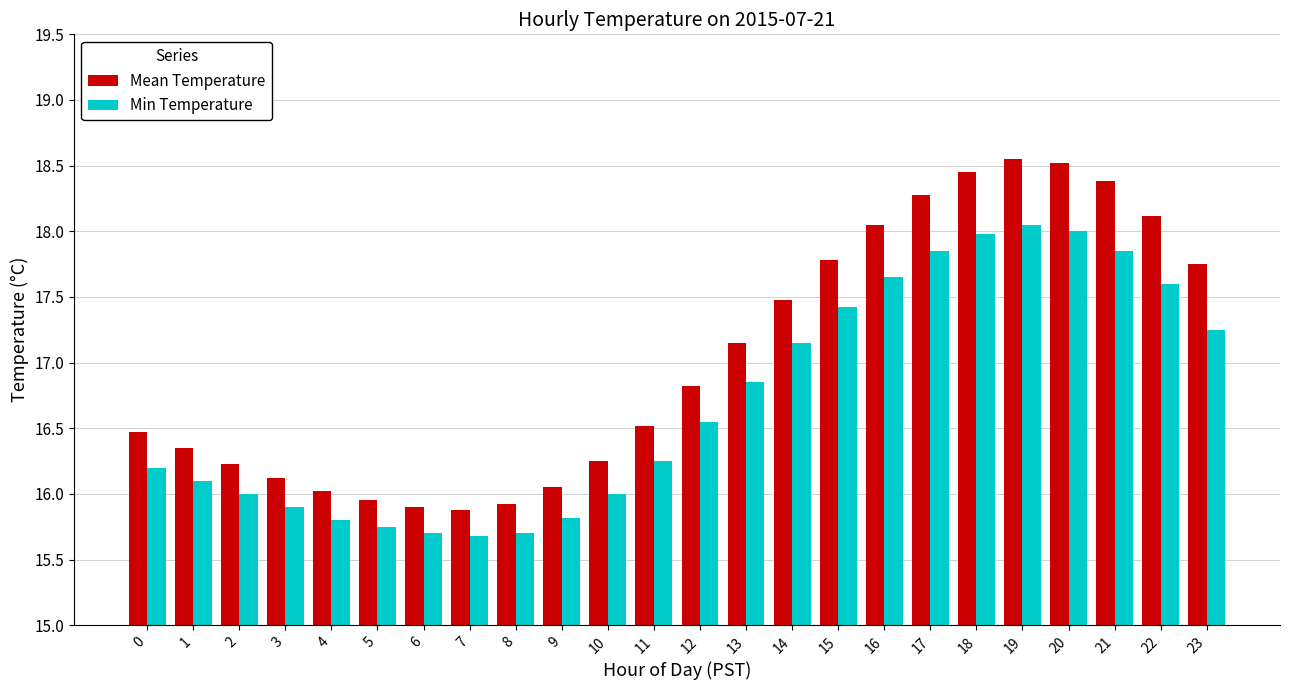

What is the sum of the Mean Temperature values at 3 and 11?

32.6